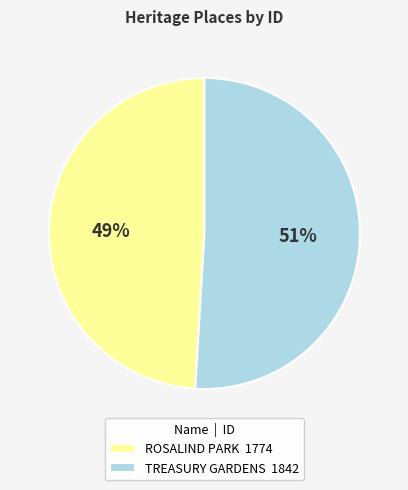

To the nearest percent, what percentage of the pie is TREASURY GARDENS?

51%